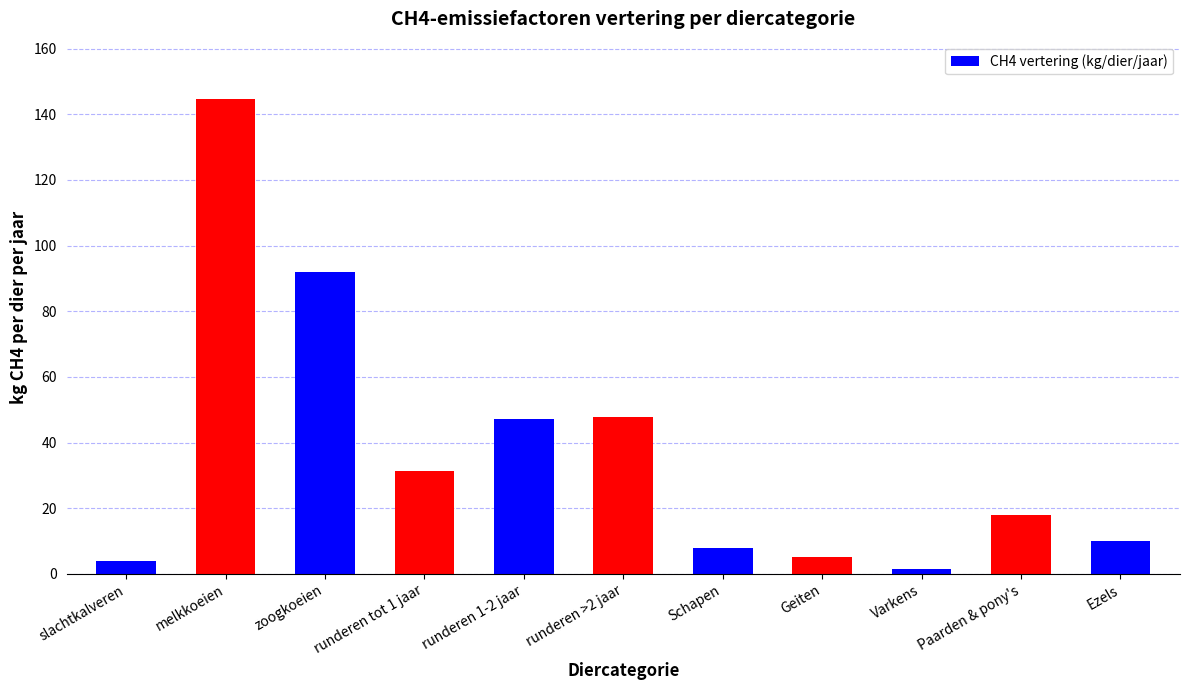

Does the chart contain stacked bars?

No